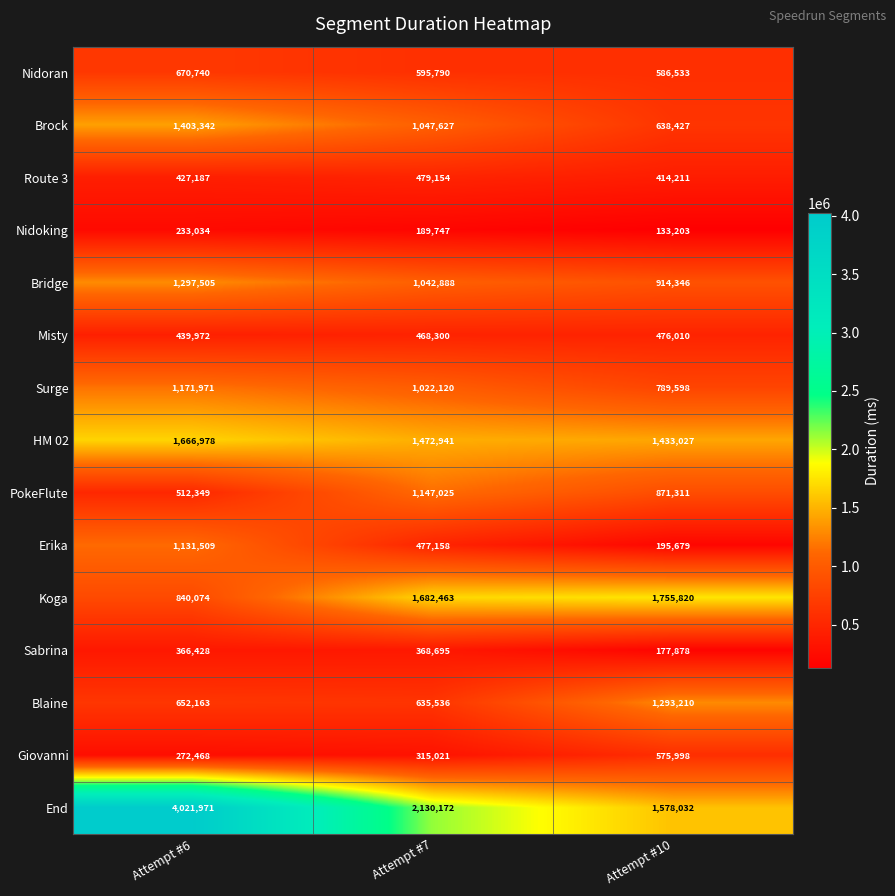

Read the Nidoking value at Attempt #10.

133203